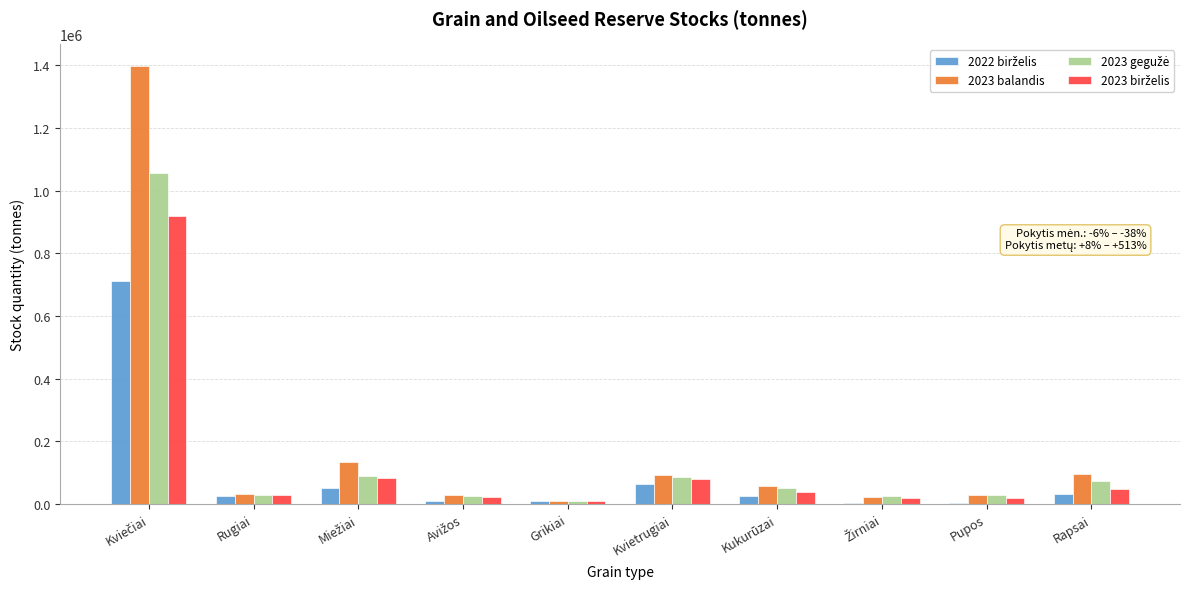

What is the sum of all 2023 balandis values?

1905786.1